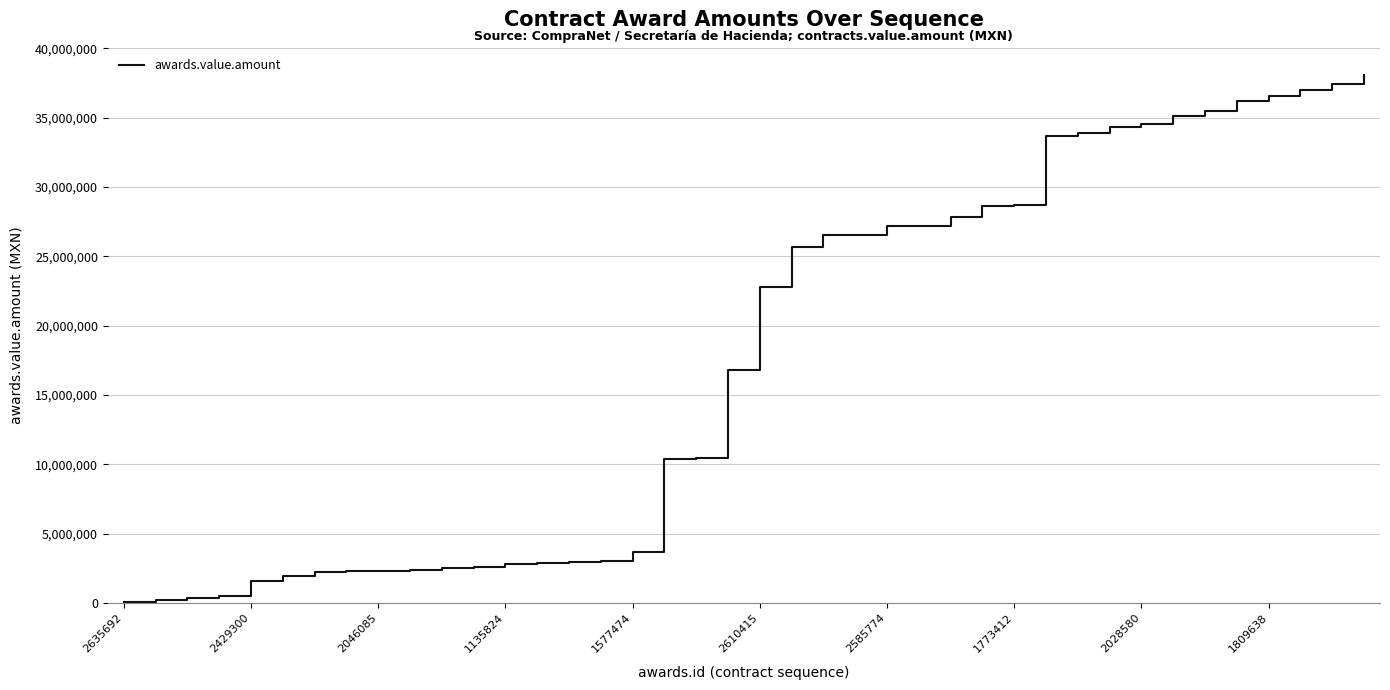

How many lines are shown in the chart?

1